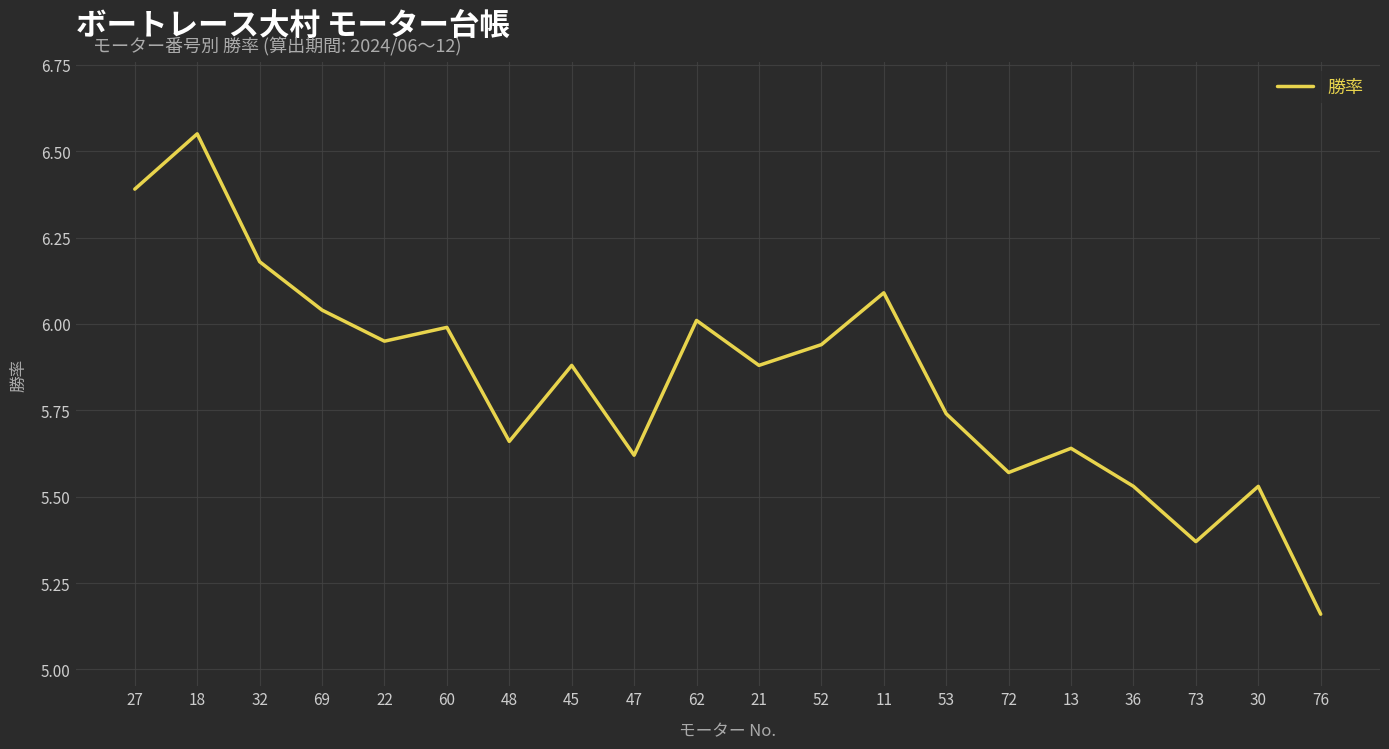

What is the difference between the values at 22 and 18?

0.6